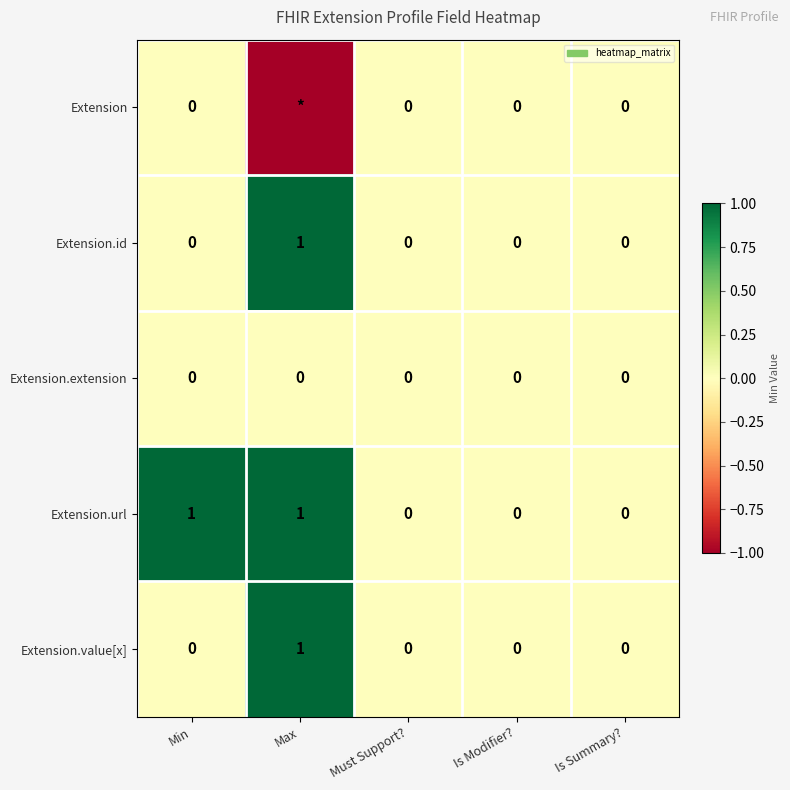

At which category is the sum across all series the highest?

Max